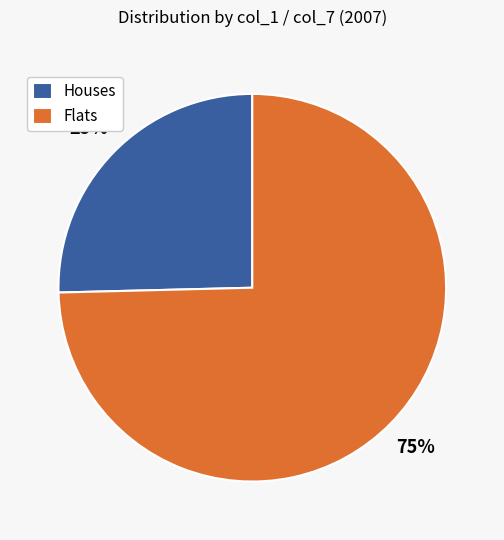

Count the number of slices in the pie.

2